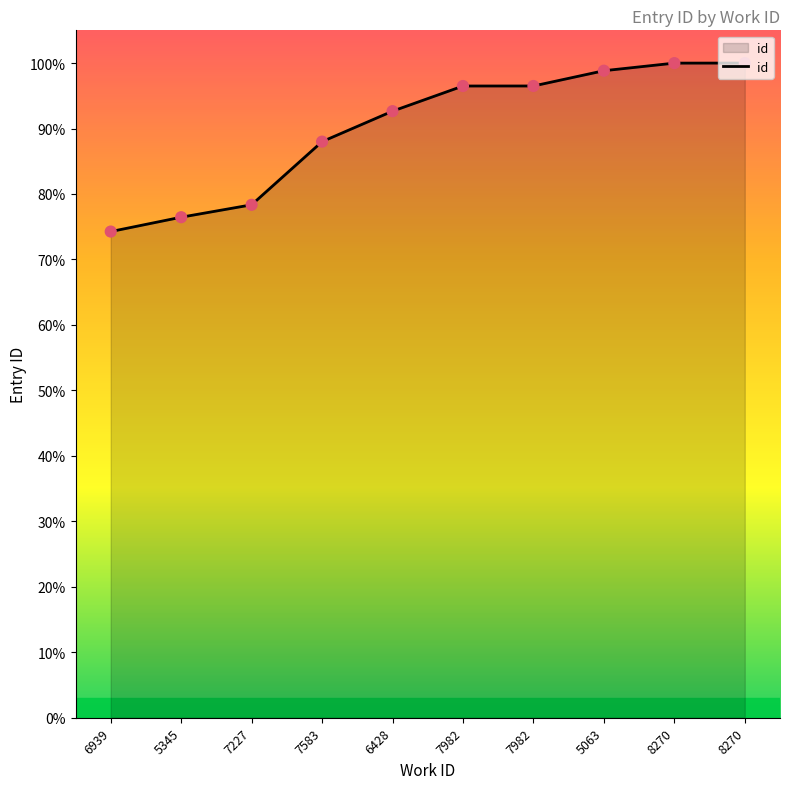

Does the chart have visible grid lines?

No